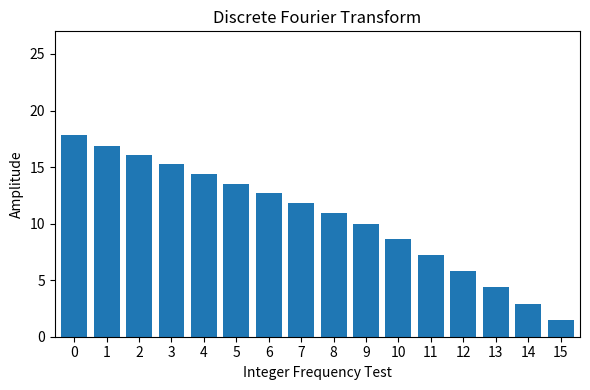

How many bars are there in total?

16